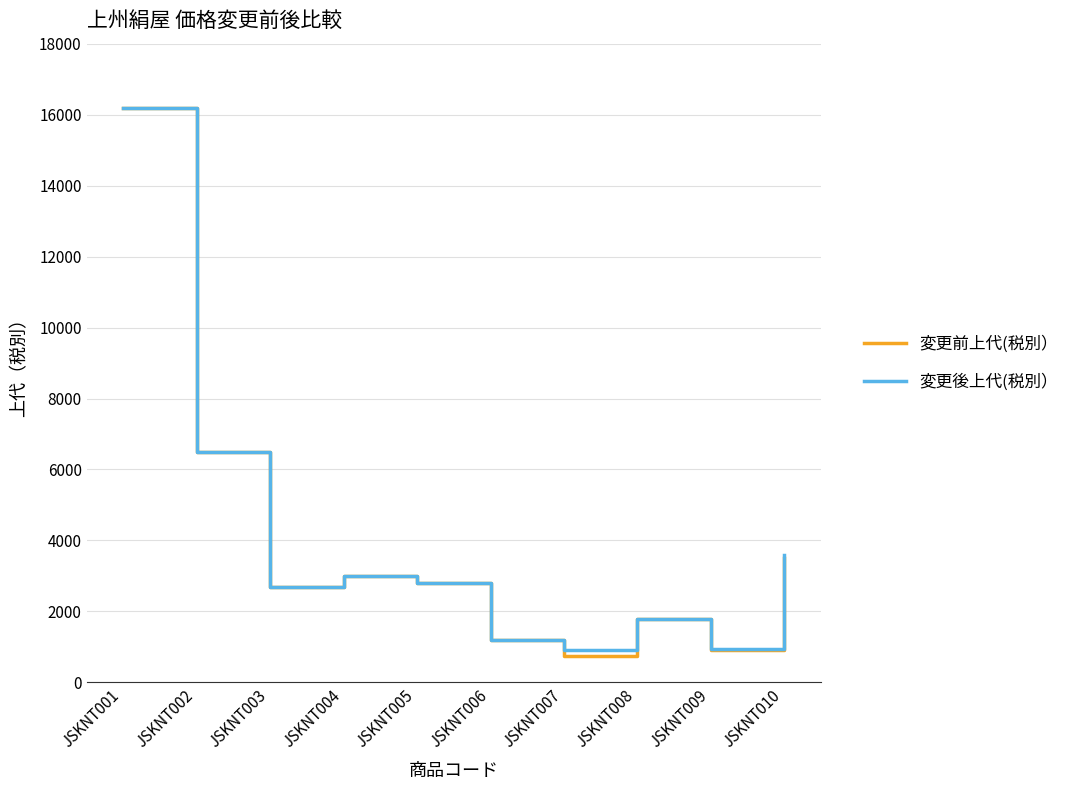

What is the sum of all 変更後上代(税別） values?

39650